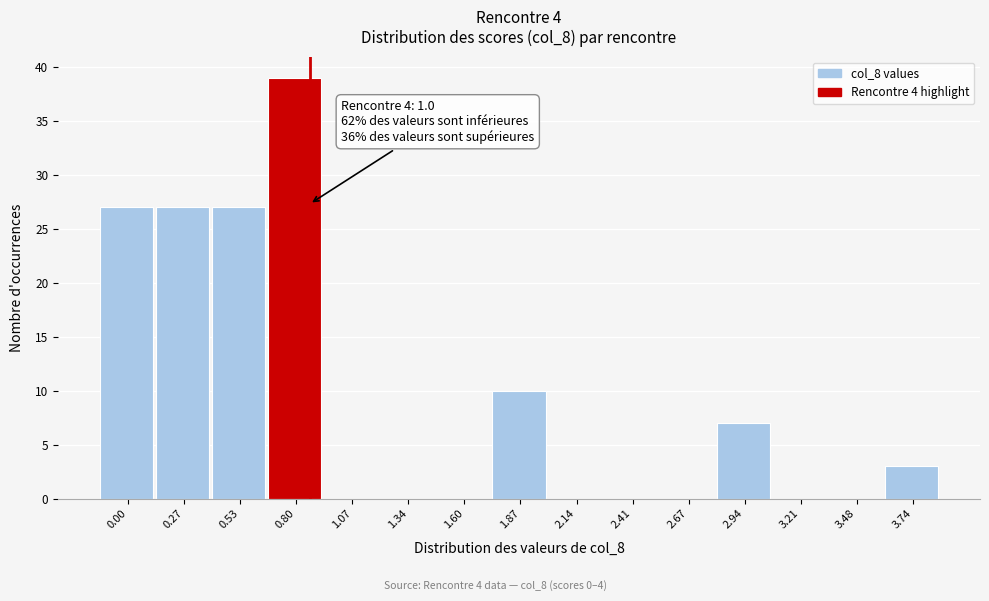

Reading right to left, extract all data points from this chart.

3.74=3	3.48=0	3.21=0	2.94=7	2.67=0	2.41=0	2.14=0	1.87=10	1.60=0	1.34=0	1.07=0	0.80=39	0.53=27	0.27=27	0.00=27